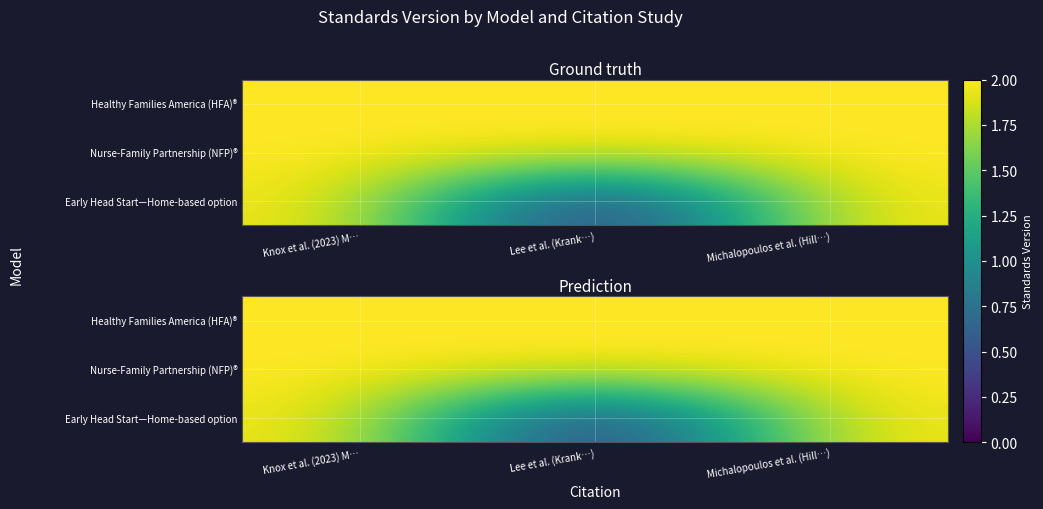

Which label corresponds to the smallest value in the chart?

Lee et al. (Krank…)